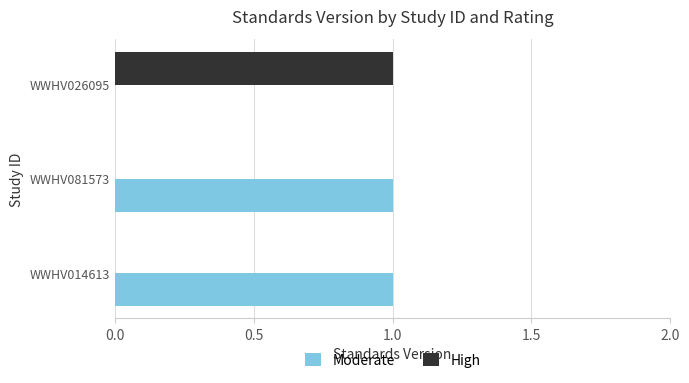

Which series has the largest total across all categories?

Moderate